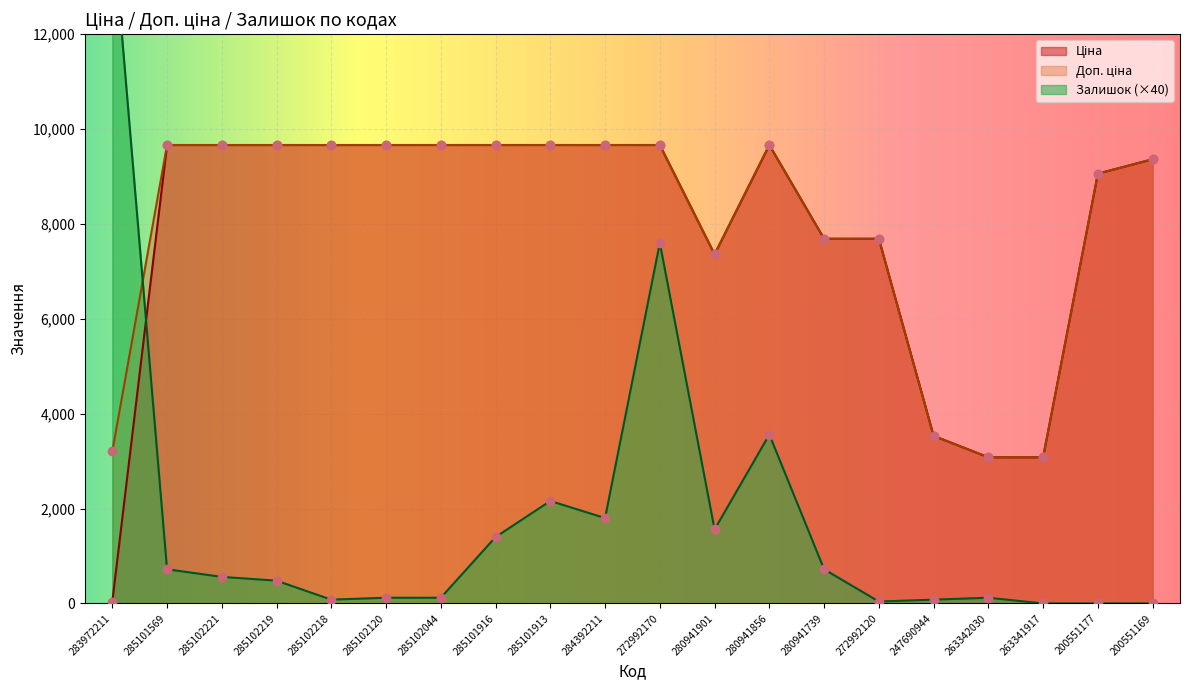

Which series has the largest range (max minus min)?

Залишок